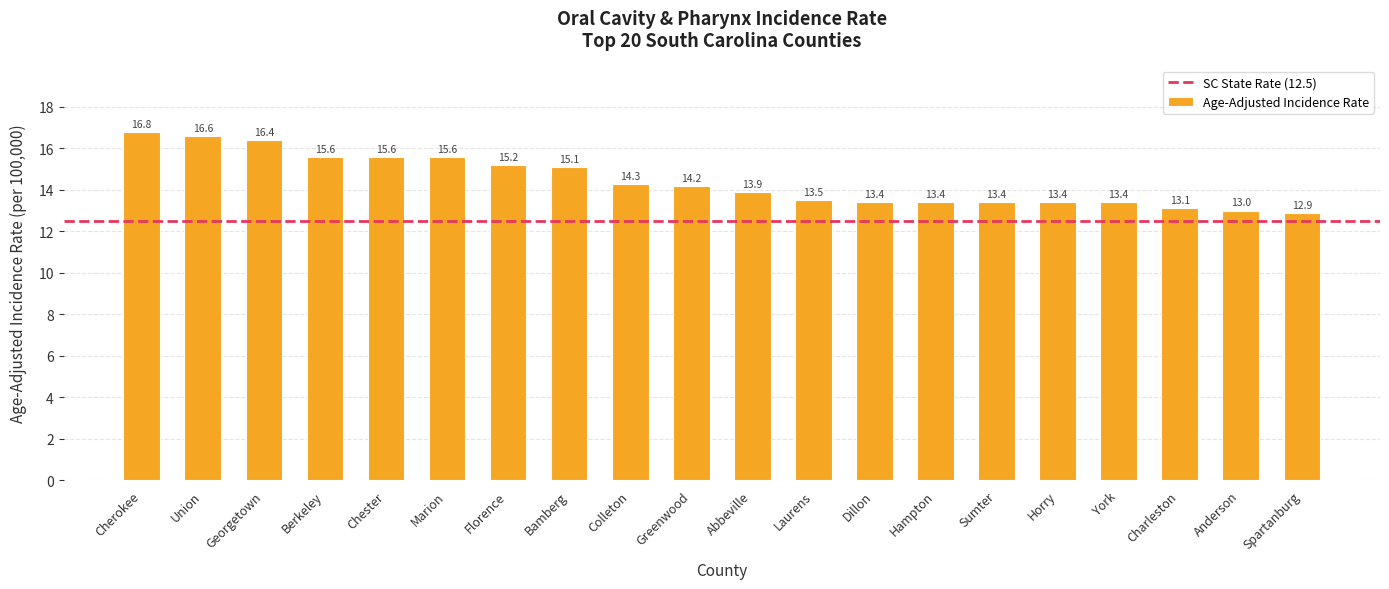

What is the label of the 1st bar from the left?

Cherokee